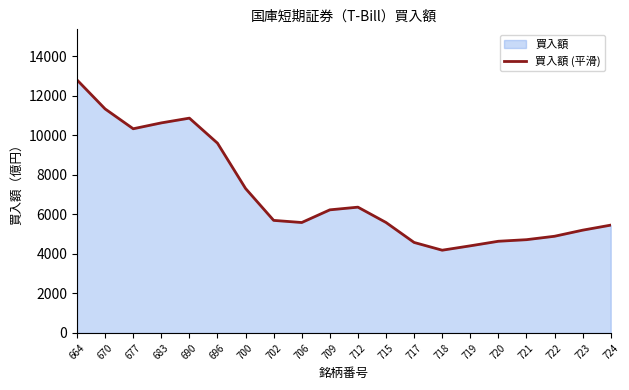

Where is the first local minimum?

677